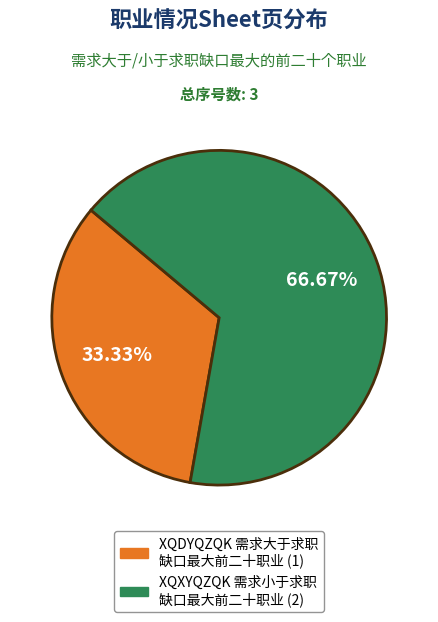

To the nearest percent, what is the average slice percentage?

50%